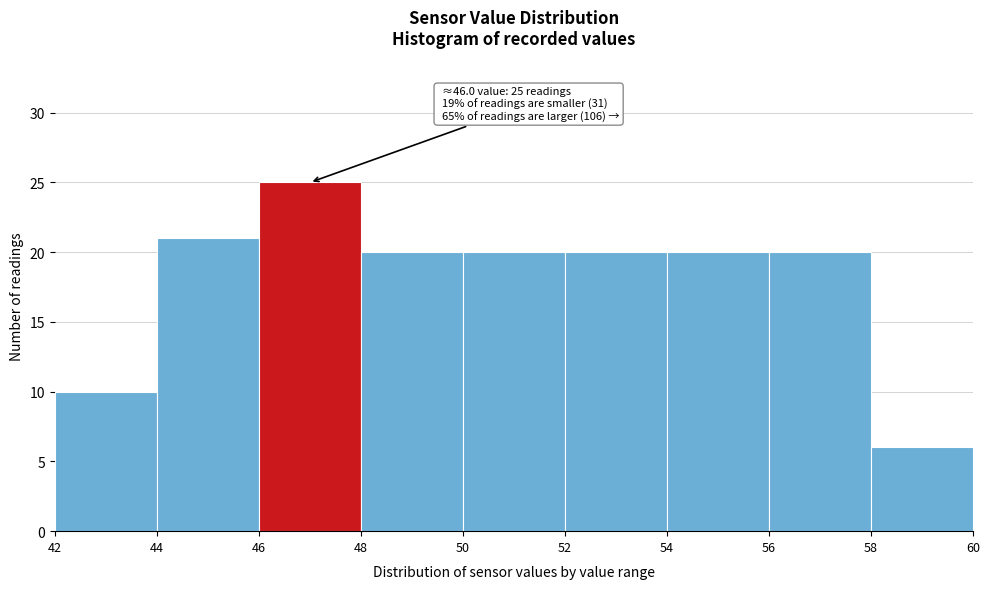

Which range on the x-axis has the tallest bar?

46 to 48